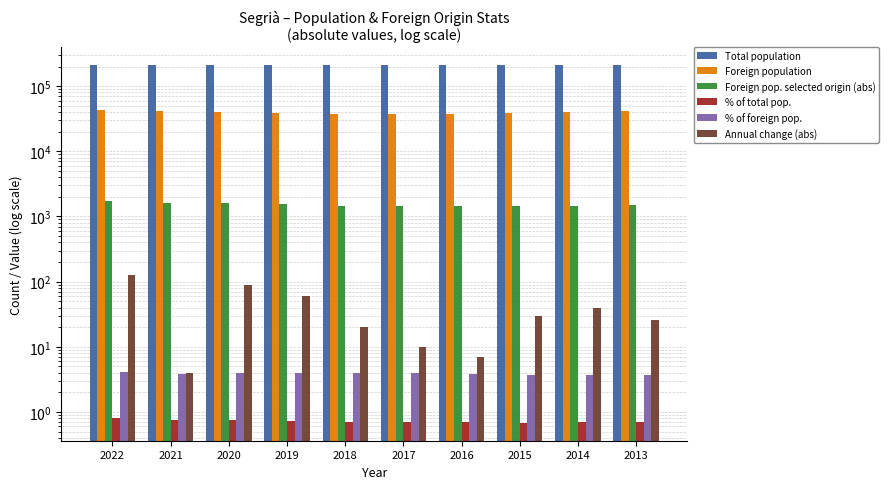

What is the difference between the highest and lowest values at 2018?

208637.3